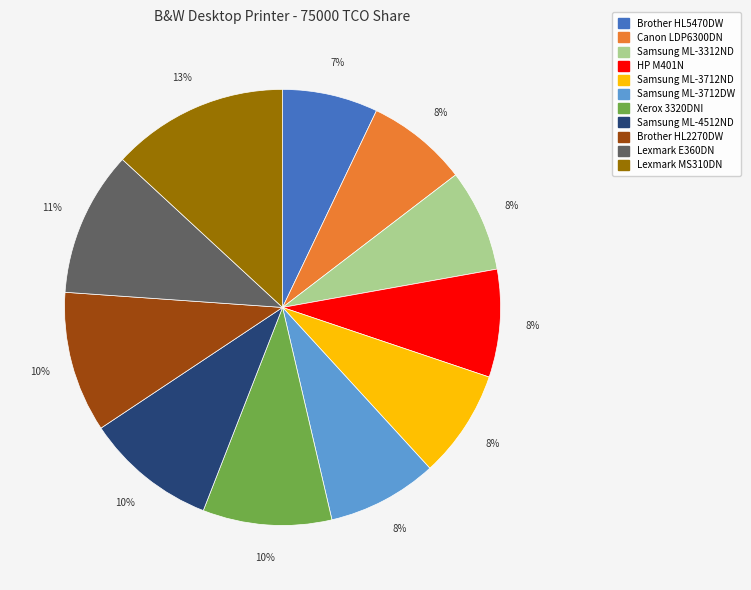

The Samsung ML-3712DW slice represents 8% of the pie. True or false?

True